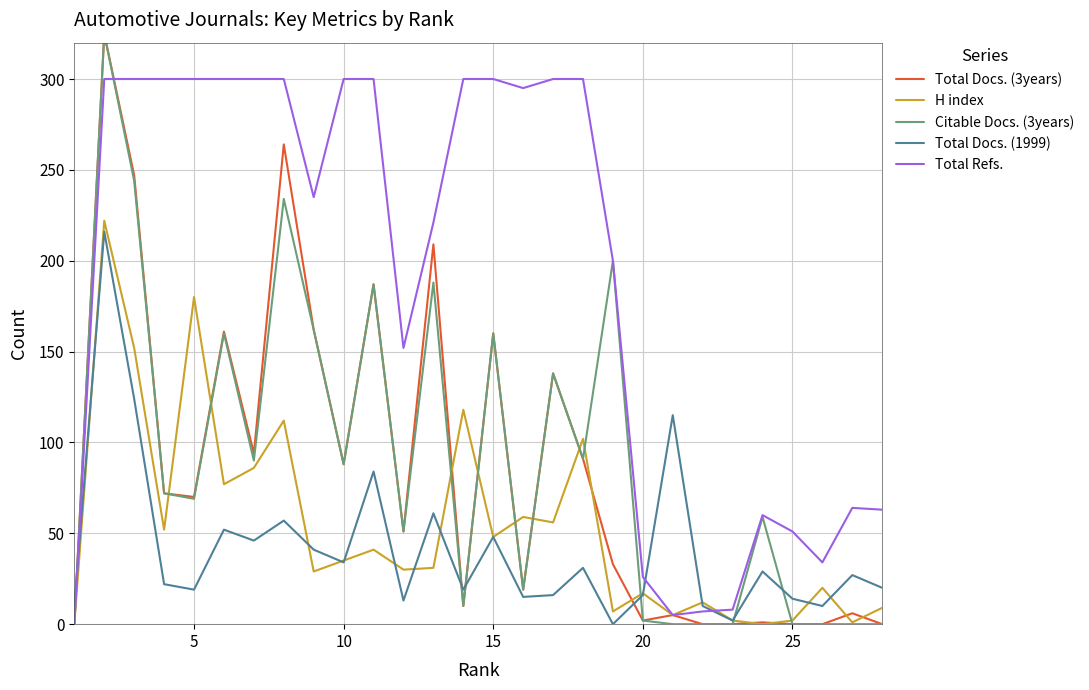

What is the difference between the maximum and minimum values in the H index series?

222